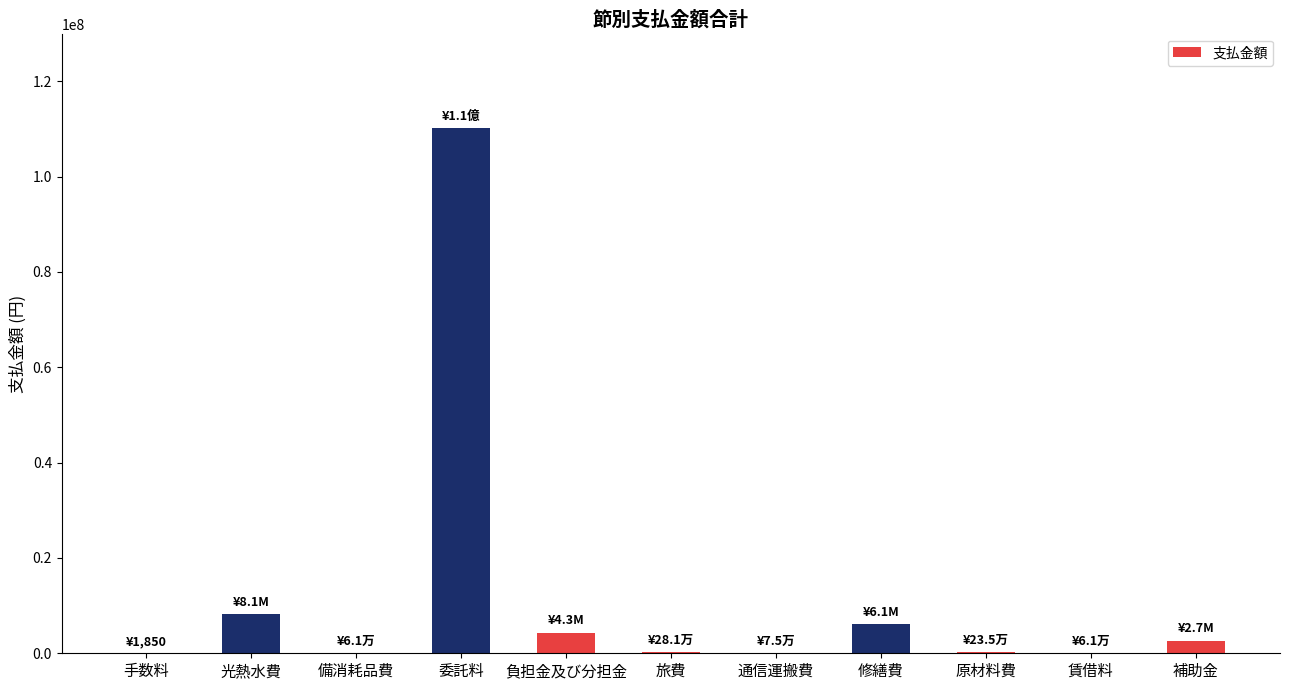

Is it true that the value at 委託料 is 110134882?

True